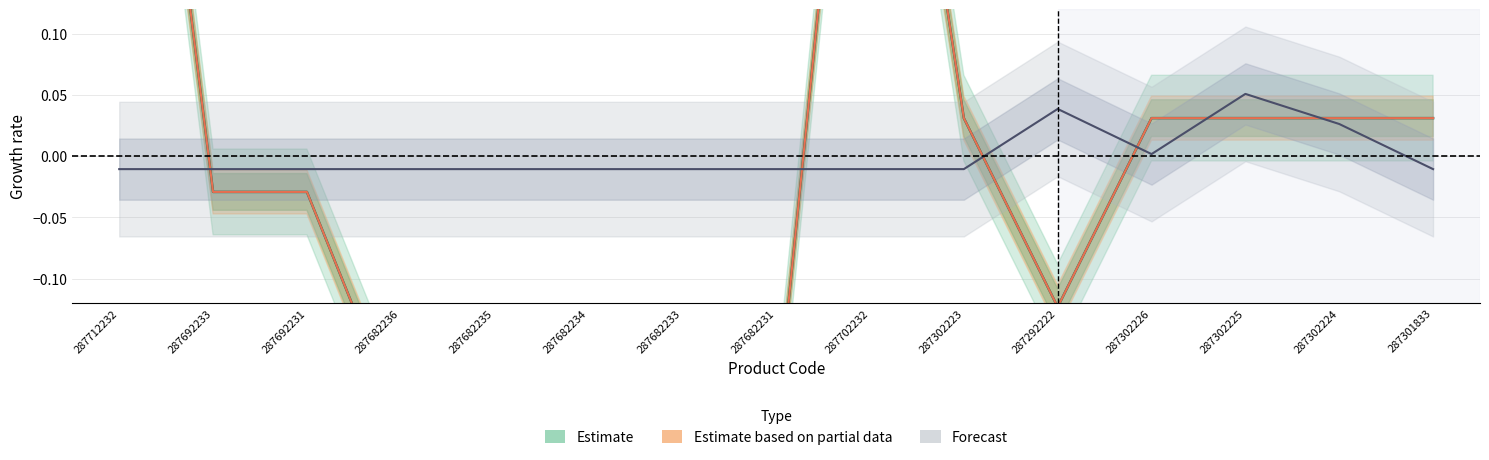

At how many categories does at least one series exceed 0?

8